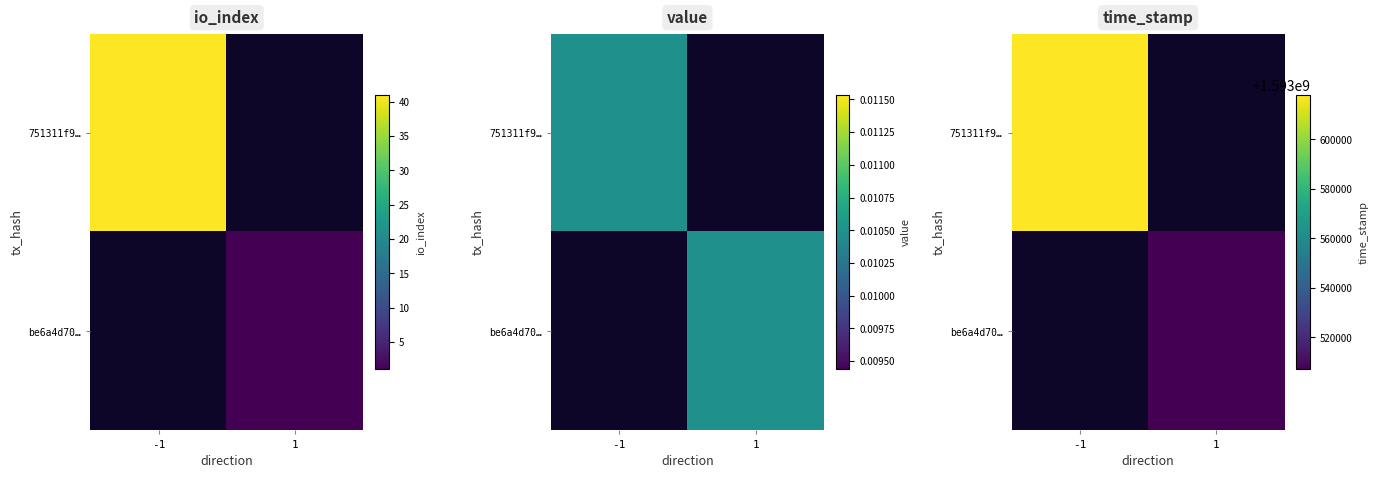

List the series in order of their peak value, highest first.

751311f9…, be6a4d70…